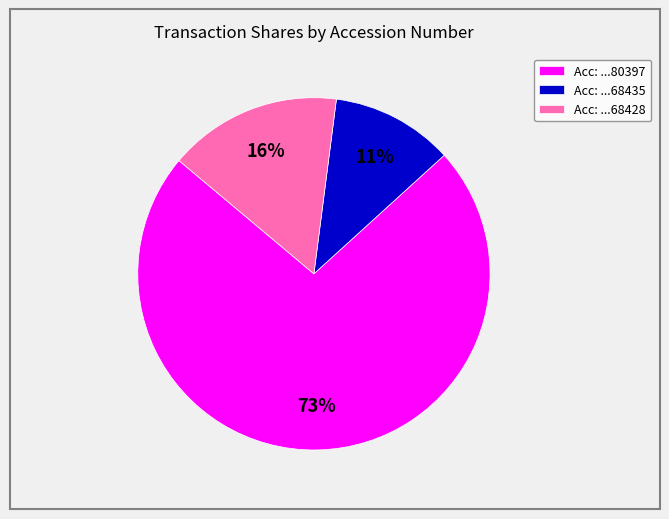

True or false: Acc: ...68428 accounts for 16% of the total.

True